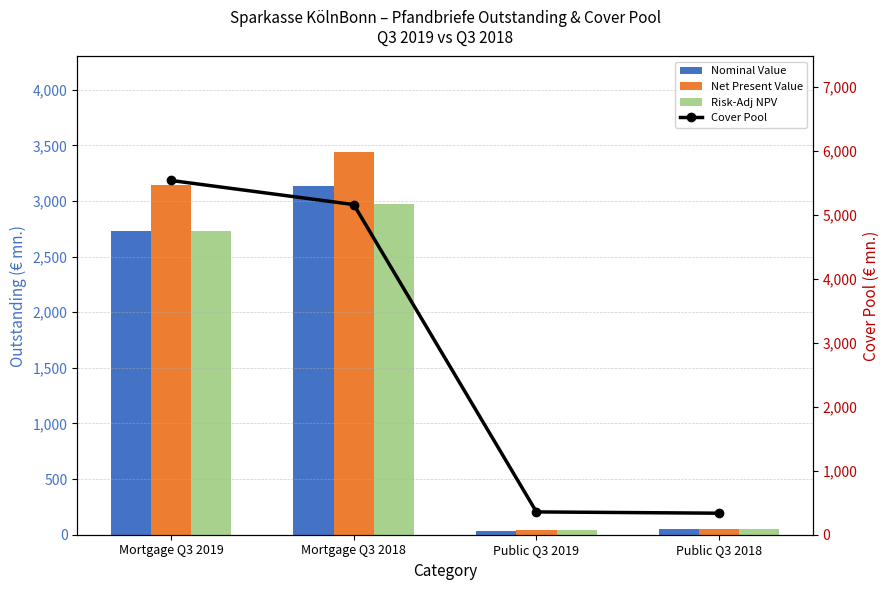

At which category is the sum across all series the highest?

Mortgage Q3 2018